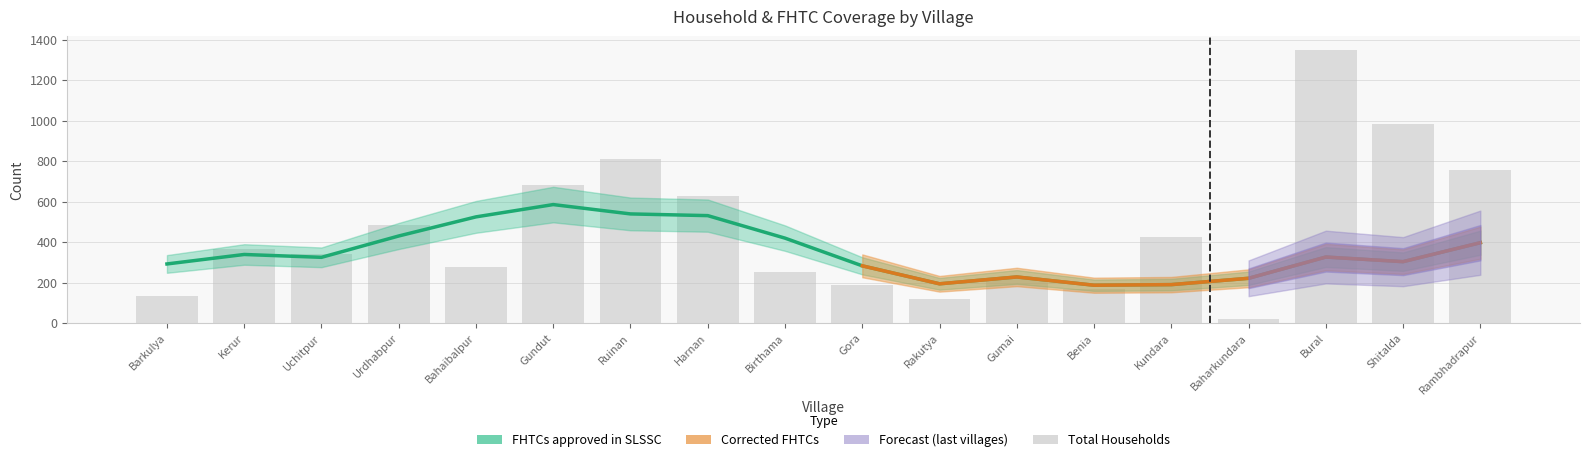

What is the label of the 10th bar from the right?

Birthama